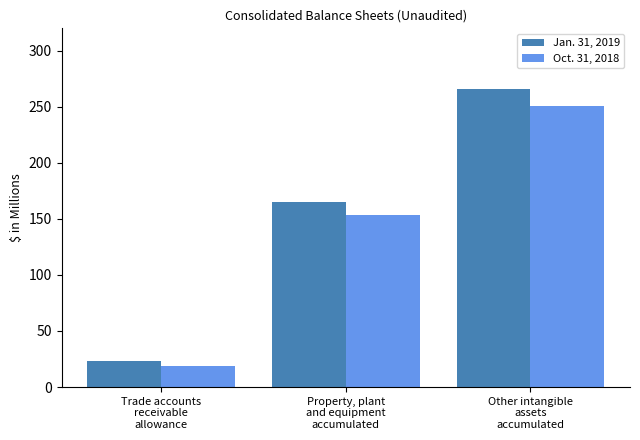

Rank the series by their maximum value, from highest to lowest.

Jan. 31, 2019, Oct. 31, 2018